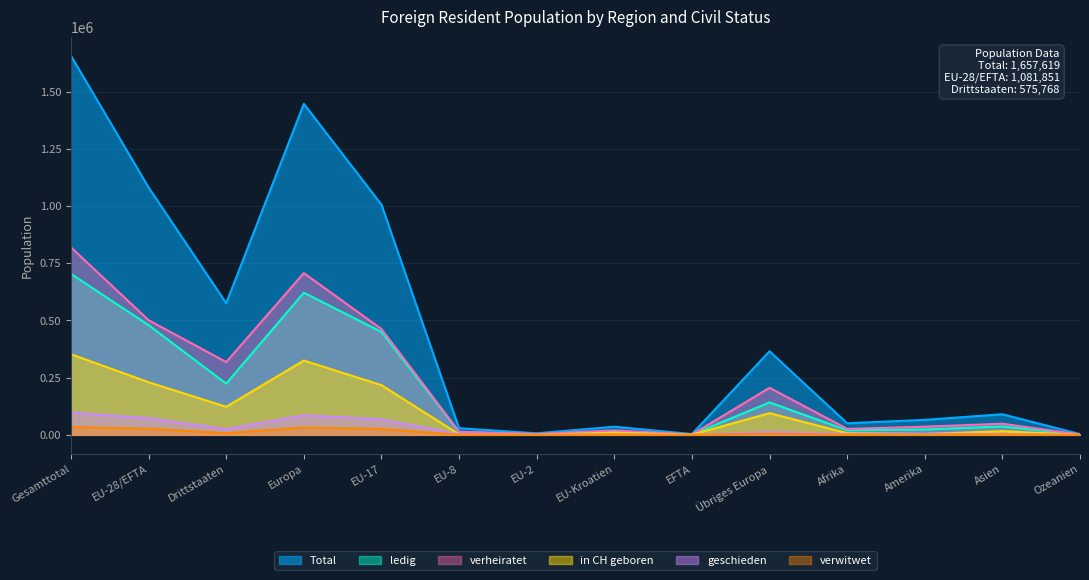

True or false: ledig and geschieden cross at least once.

False